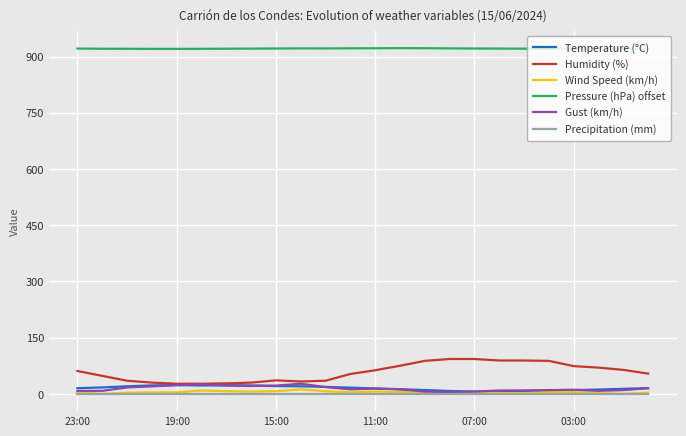

At how many categories does at least one series exceed 644?

24